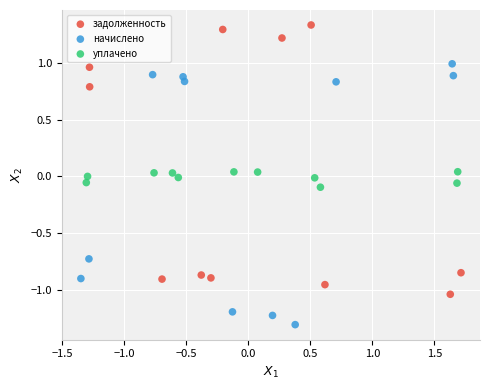

Which series has the largest Y range (max minus min)?

задолженность